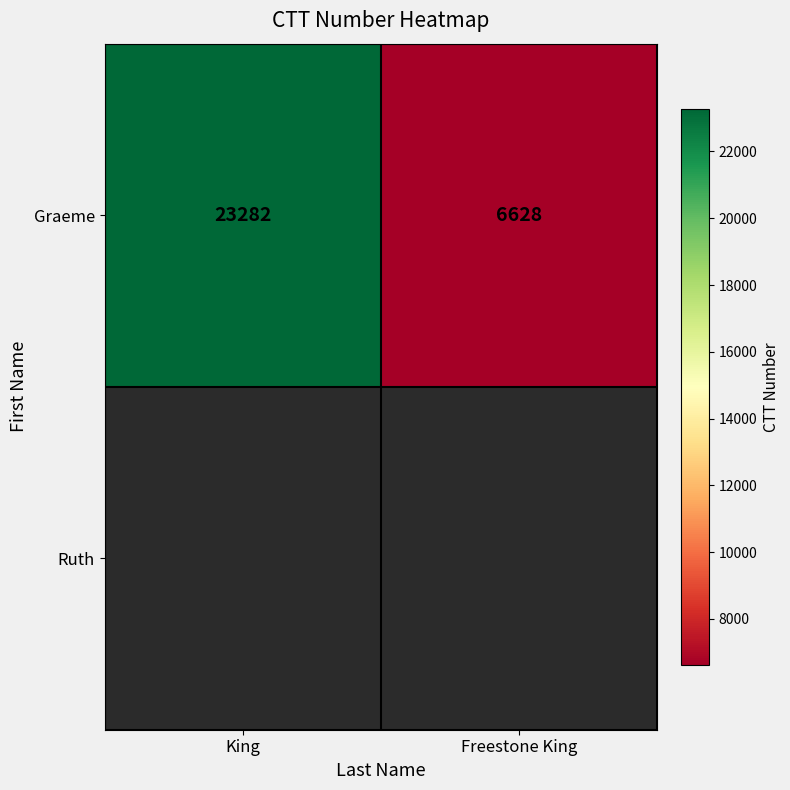

At which category does the chart reach its peak across all series?

King